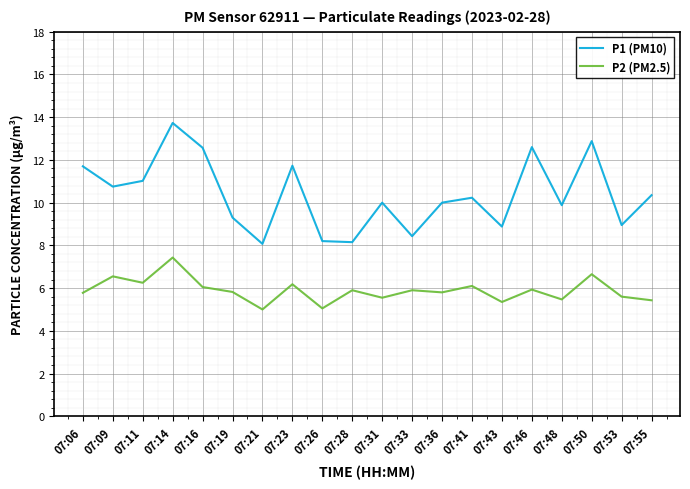

What is the difference between the highest and lowest values at 07:21?

3.1